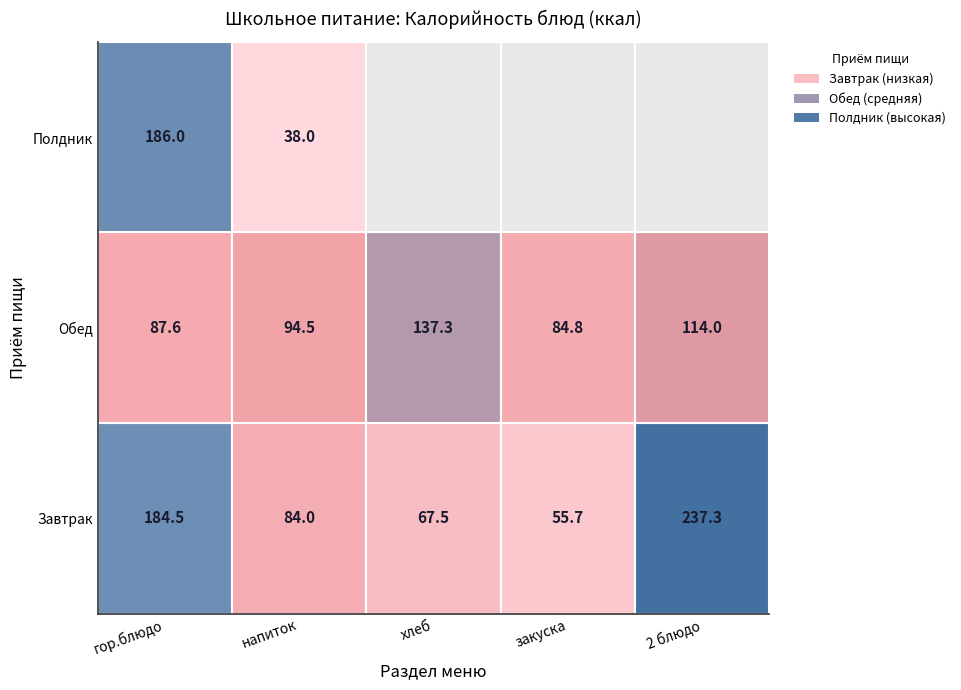

True or false: Обед has a value of 84.8 at закуска.

True